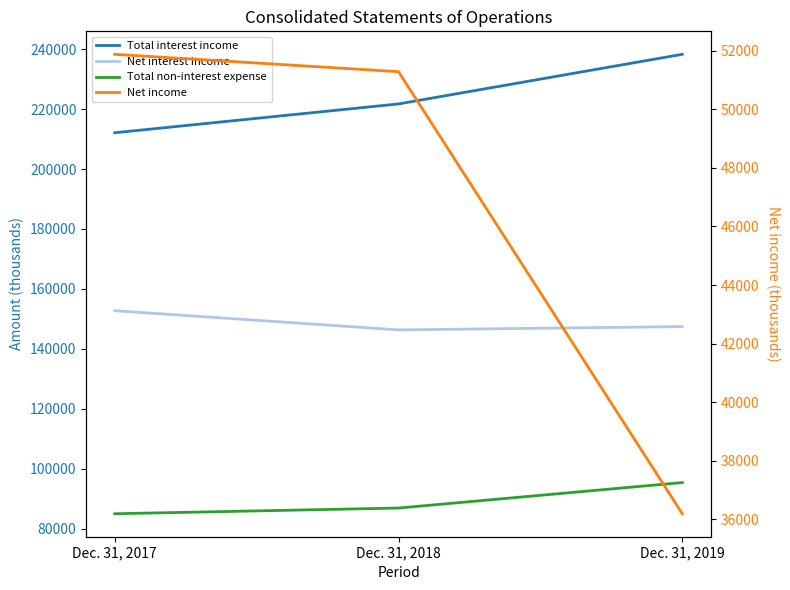

Which series has the largest range (max minus min)?

Total interest income